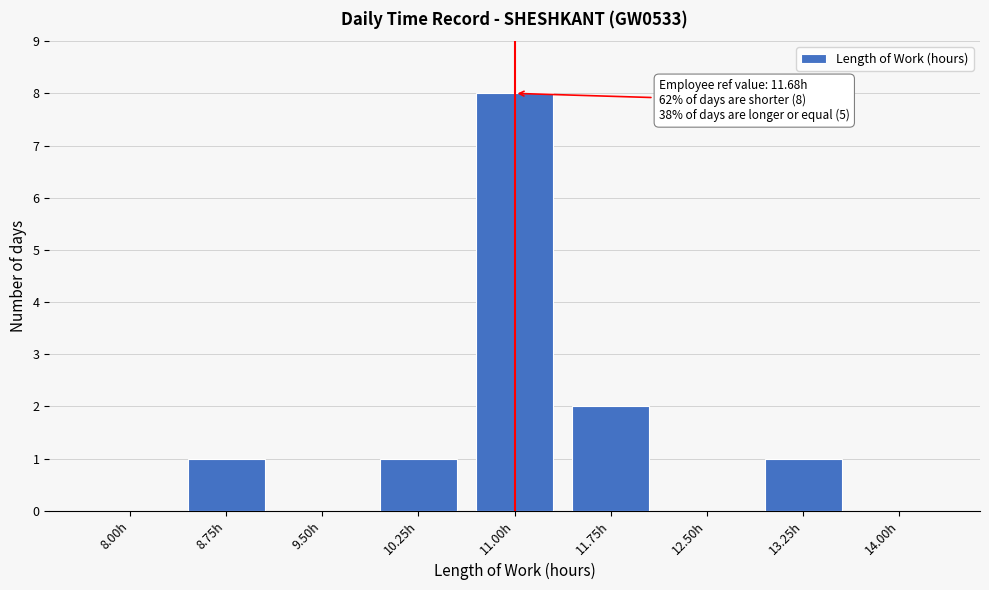

Reading left to right, extract all data points from this chart.

8.00h=0	8.75h=1	9.50h=0	10.25h=1	11.00h=8	11.75h=2	12.50h=0	13.25h=1	14.00h=0